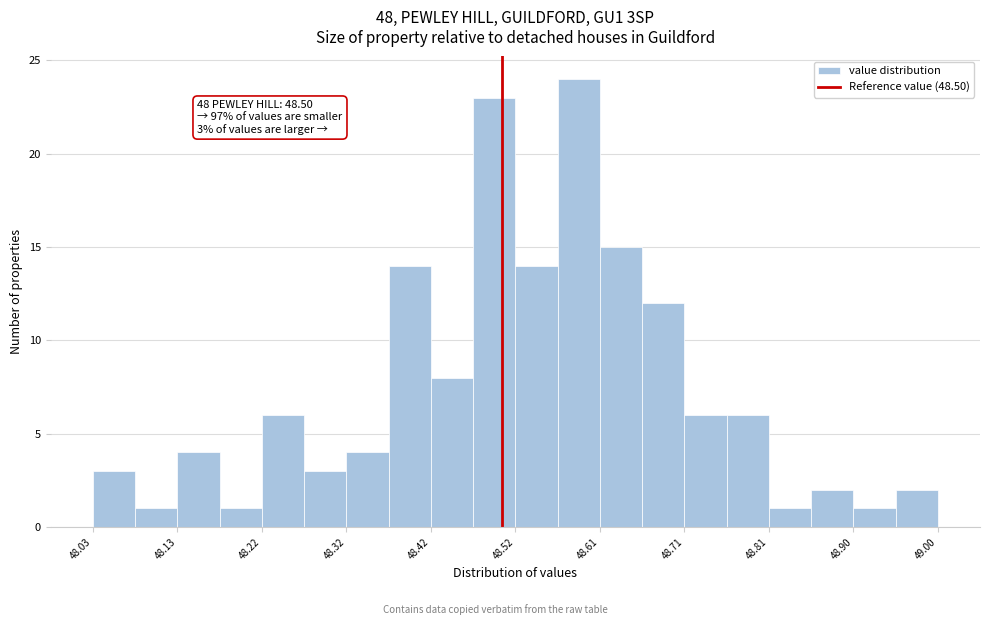

Over which range of the x-axis is the bar tallest?

48.56 to 48.61